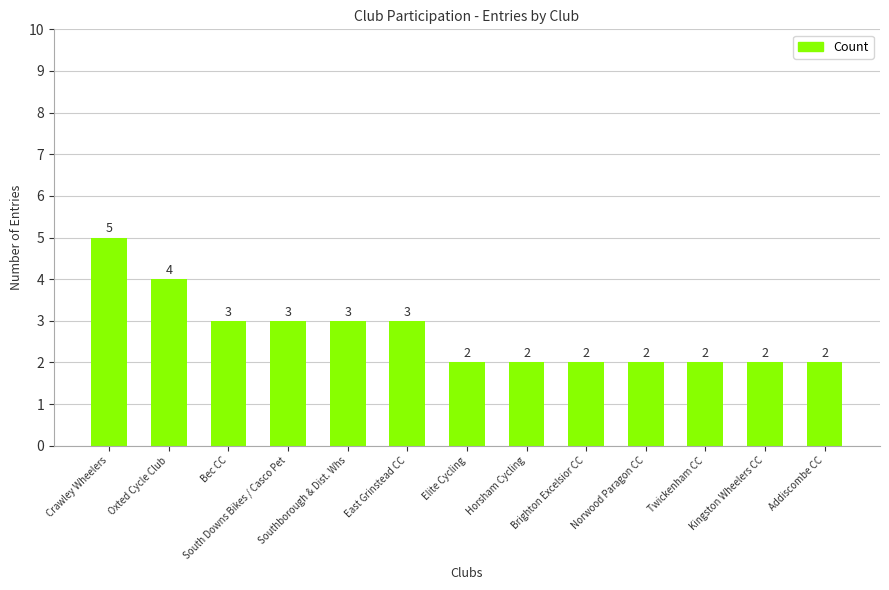

What is the difference between the values at Norwood Paragon CC and Southborough & Dist. Whs?

1